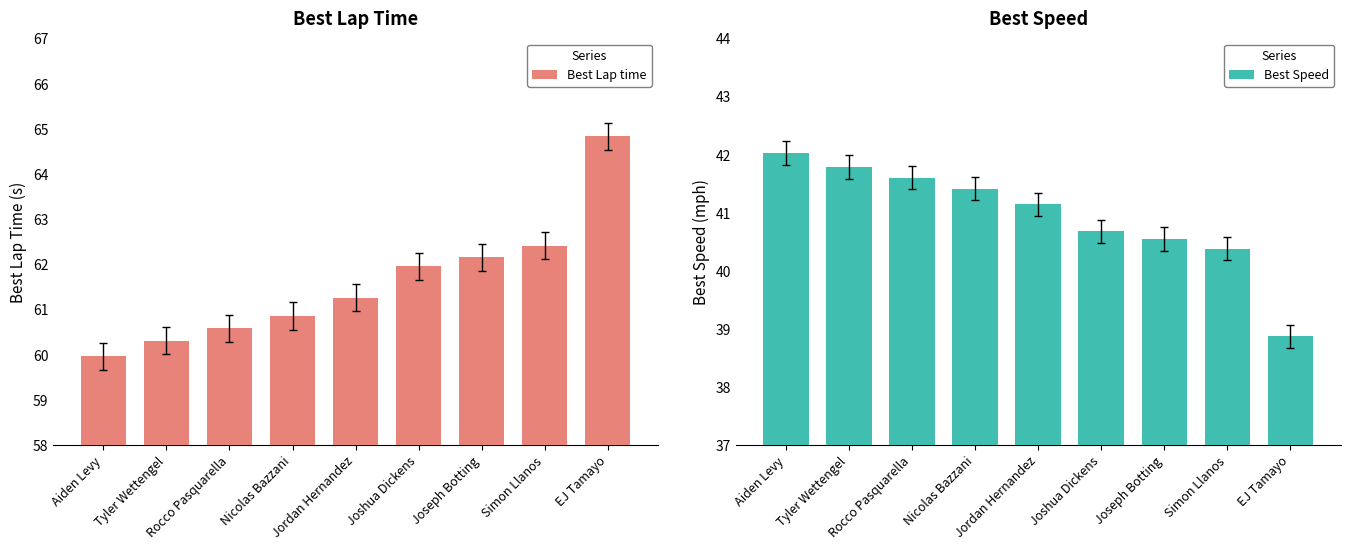

What is the difference between the maximum and minimum values in the Best Speed series?

3.2